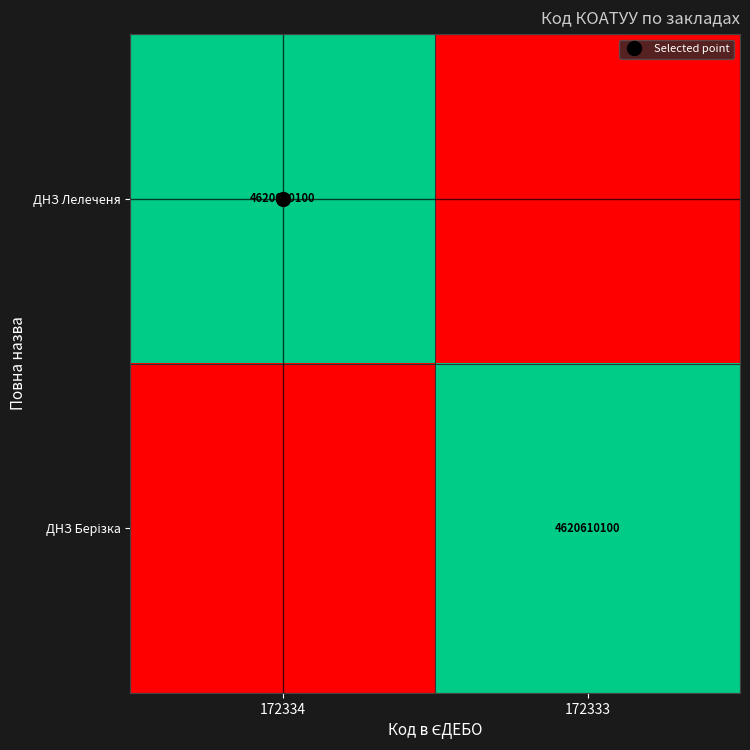

The ДНЗ Лелеченя series shows 1 at 172334. True or false?

False